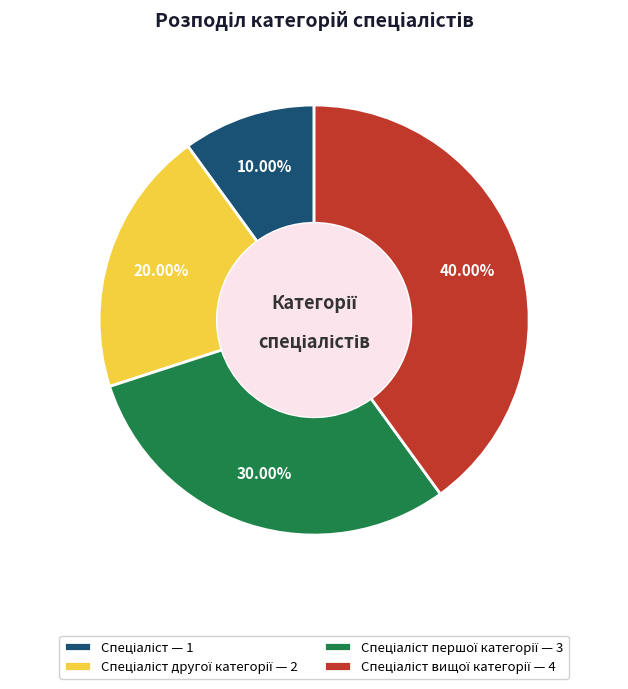

Is there any slice that represents more than half of the pie?

No